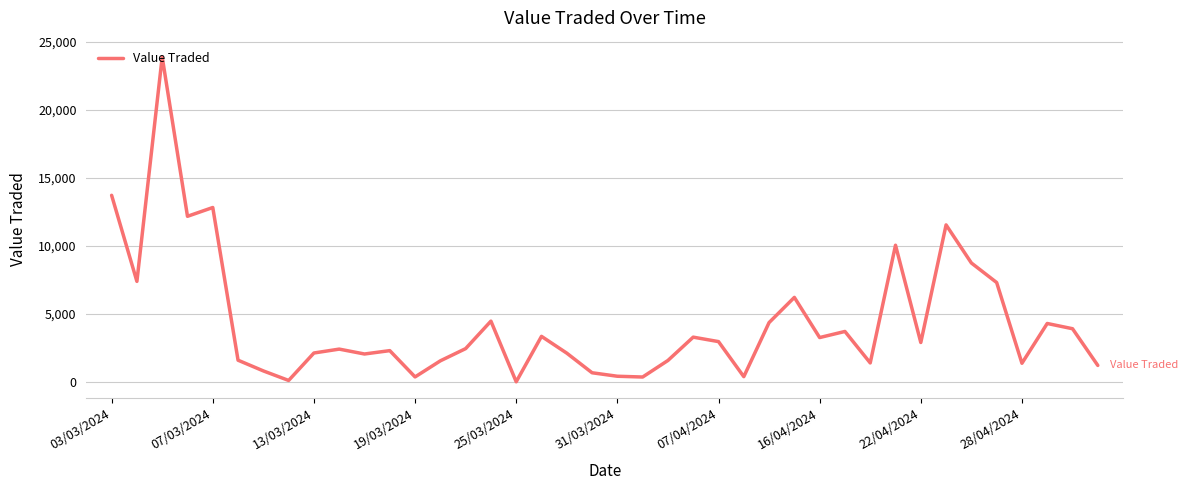

Does the chart have visible grid lines?

Yes